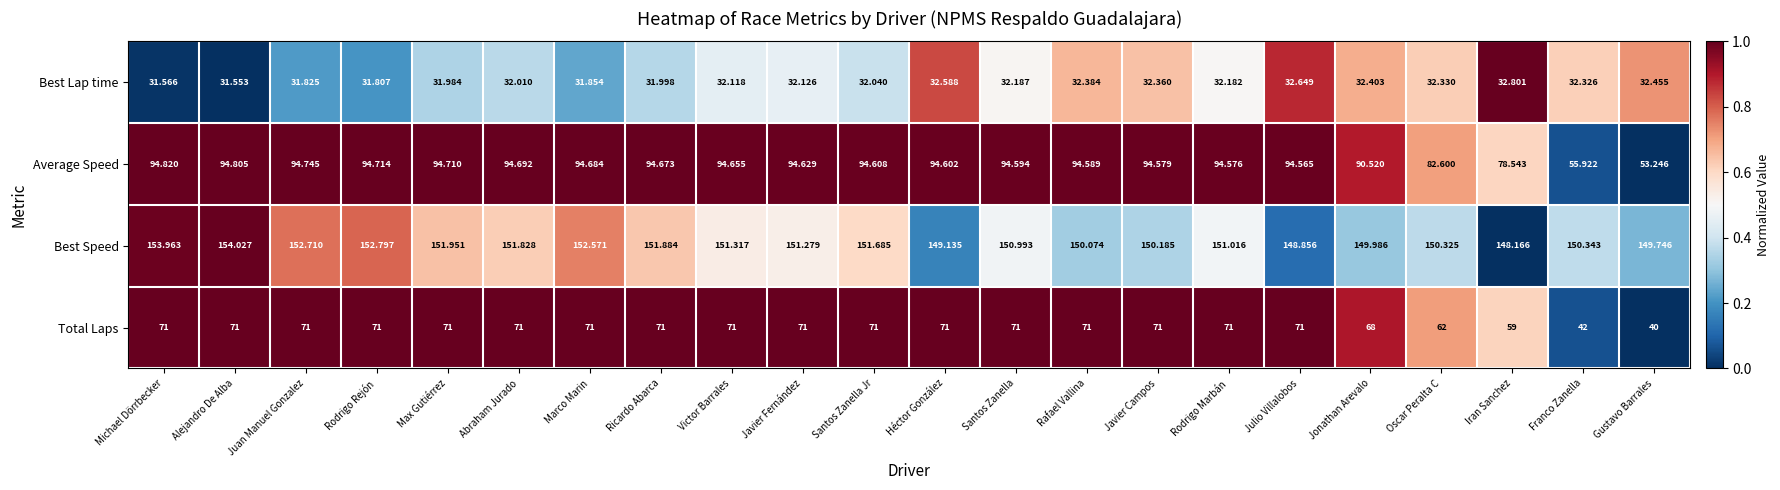

At which label is Best Lap time closest to 32?

Ricardo Abarca